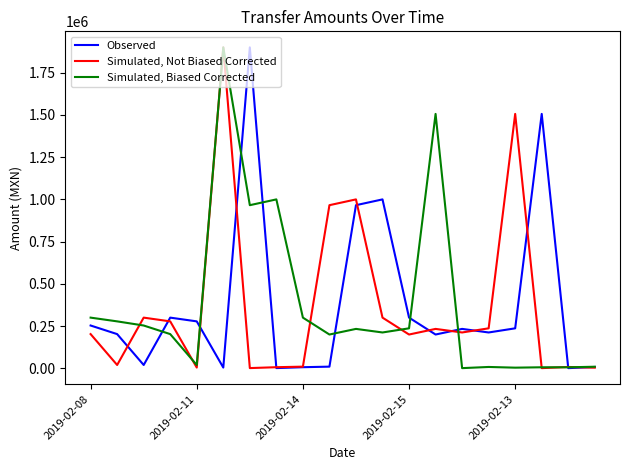

What is the difference between the maximum and minimum values in the Observed series?

1898988.5